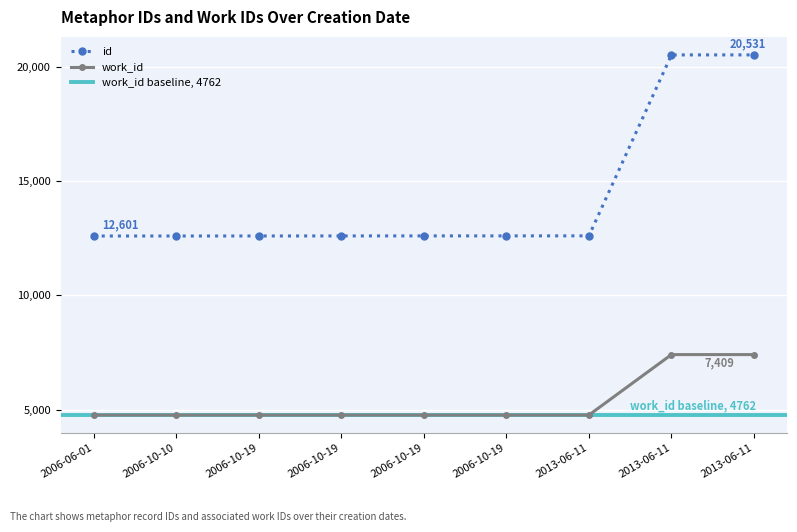

True or false: work_id and id intersect in this chart.

False